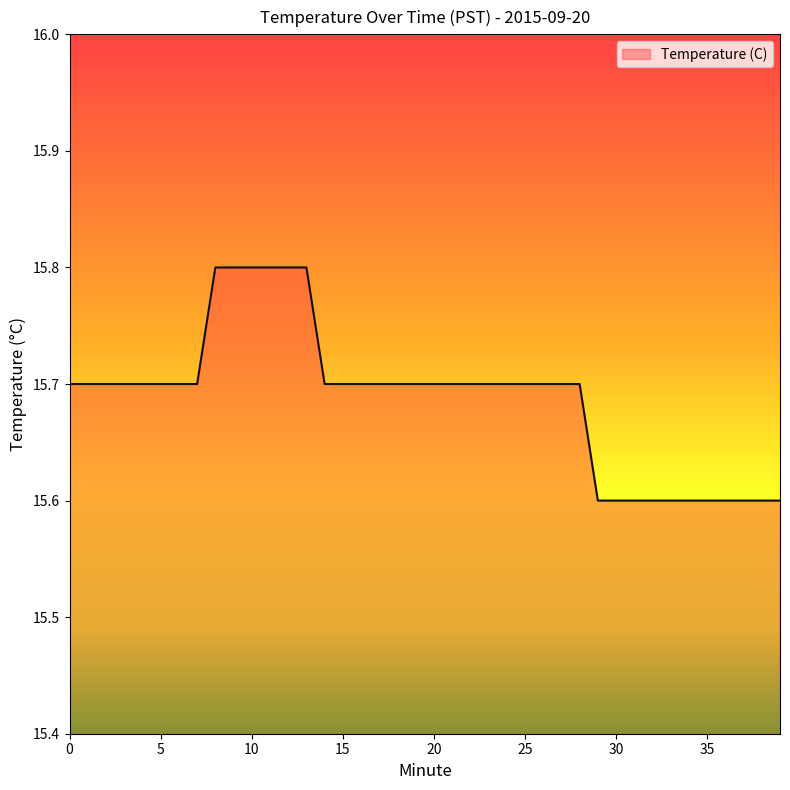

What is the greatest value displayed?

15.8